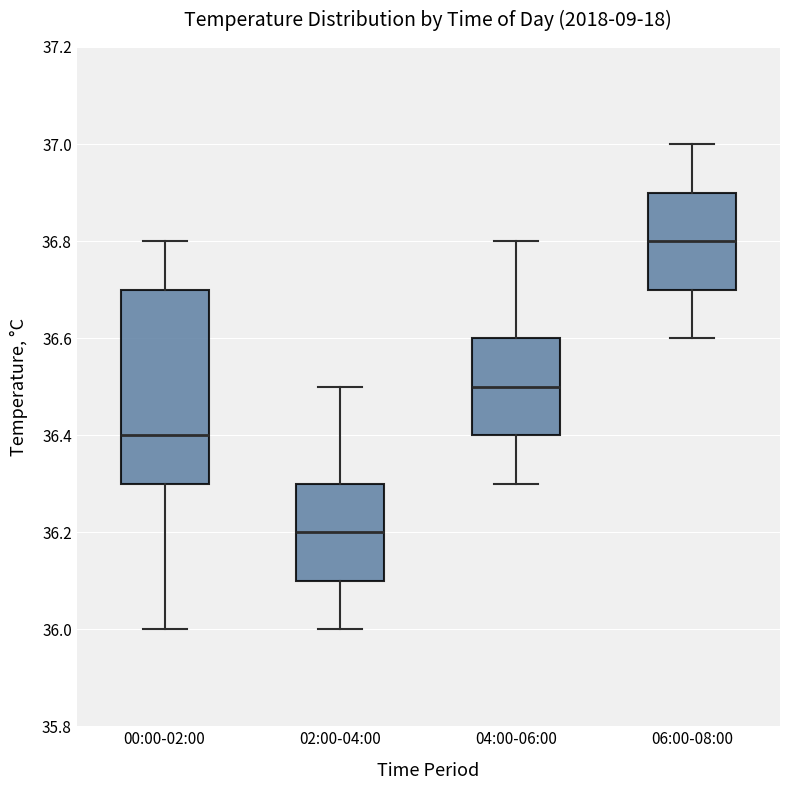

Reading left to right, read every box against the y-axis: the position of its median line, the range the box covers, and the ends of its whiskers. The values are not printed on the chart, so give them approximately, as read against the axis.

00:00-02:00: median 36.4, box 36.3 to 36.7, whiskers 36.0 to 36.8
02:00-04:00: median 36.2, box 36.1 to 36.3, whiskers 36.0 to 36.5
04:00-06:00: median 36.5, box 36.4 to 36.6, whiskers 36.3 to 36.8
06:00-08:00: median 36.8, box 36.7 to 36.9, whiskers 36.6 to 37.0